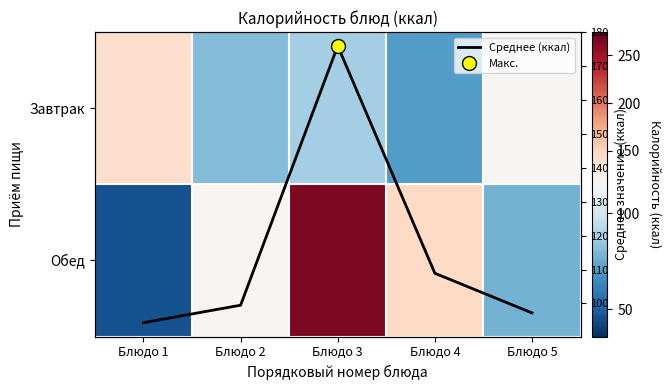

At which category is the sum across all series the highest?

Блюдо 3